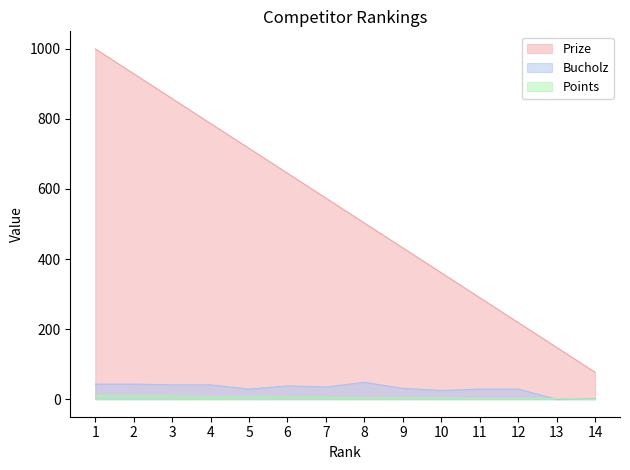

Reading left to right, what are all the values shown in this chart?

Prize: 1000	929	858	787	716	645	574	503	432	361	290	219	148	77
Bucholz: 43	43	41	41	29	38	35	48	31	25	29	29	0	2
Points: 10	10	10	7	7	6	6	4	4	4	2	2	2	0